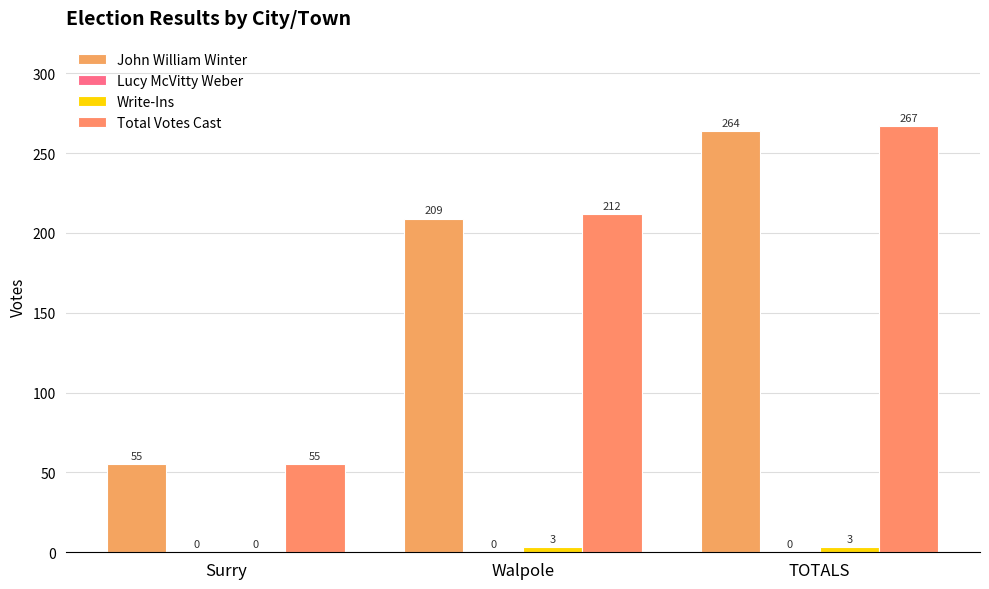

How many groups of bars are there?

3